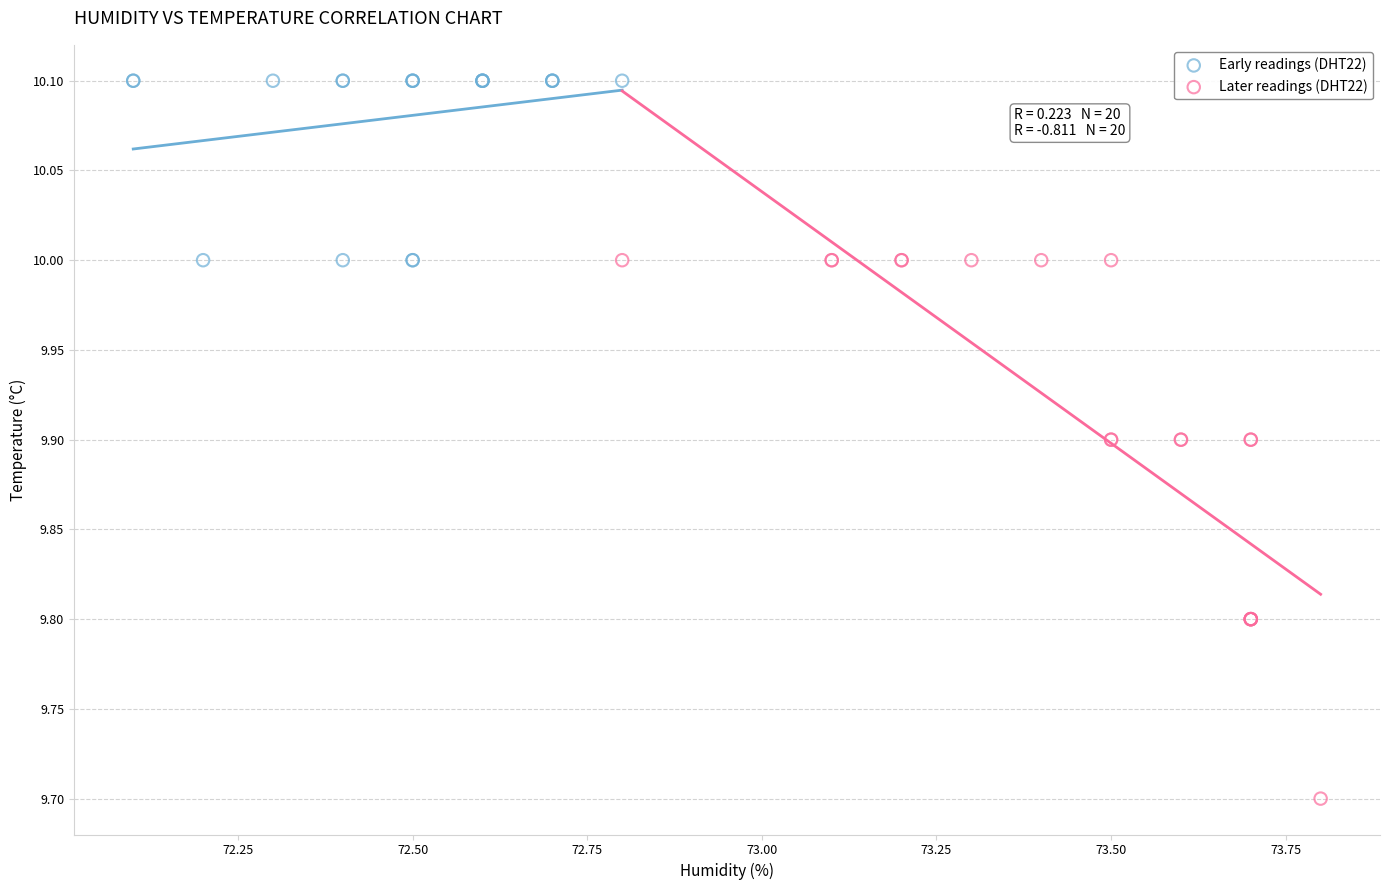

Which series reaches the maximum Y coordinate?

Early readings (DHT22)